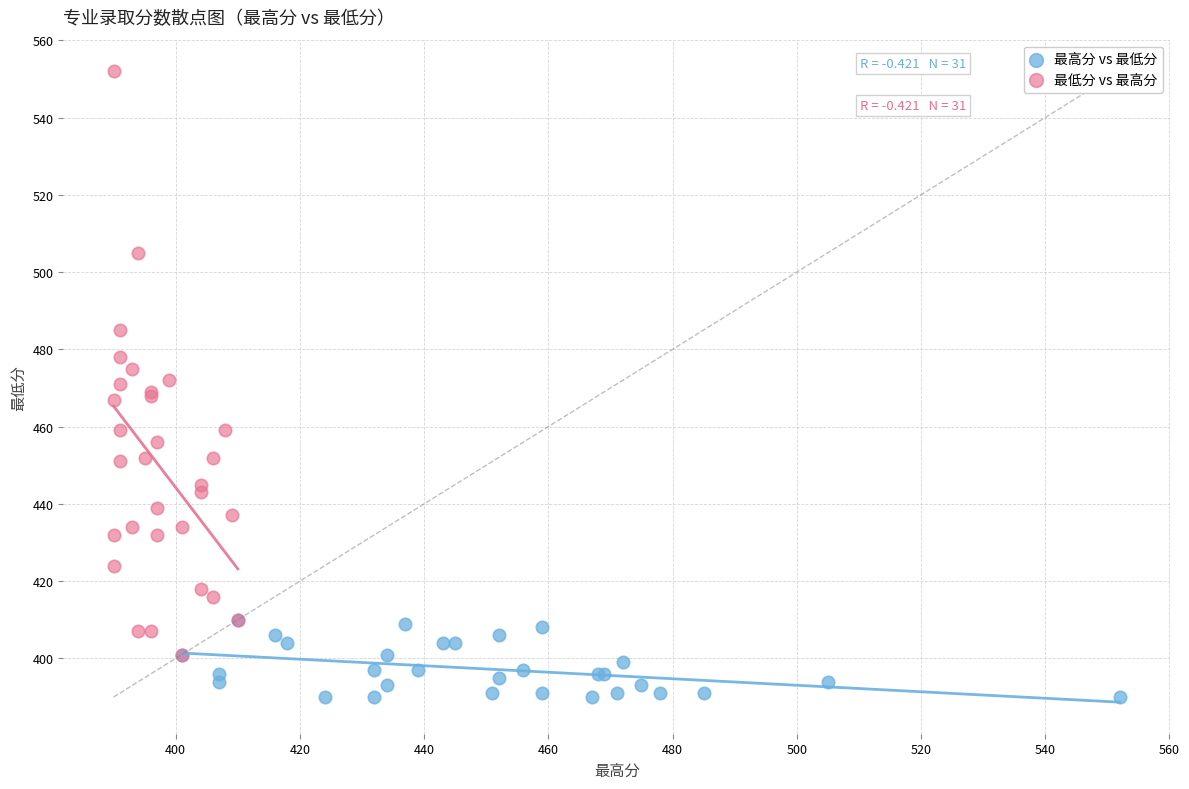

Which series reaches the minimum Y coordinate?

最高分 vs 最低分